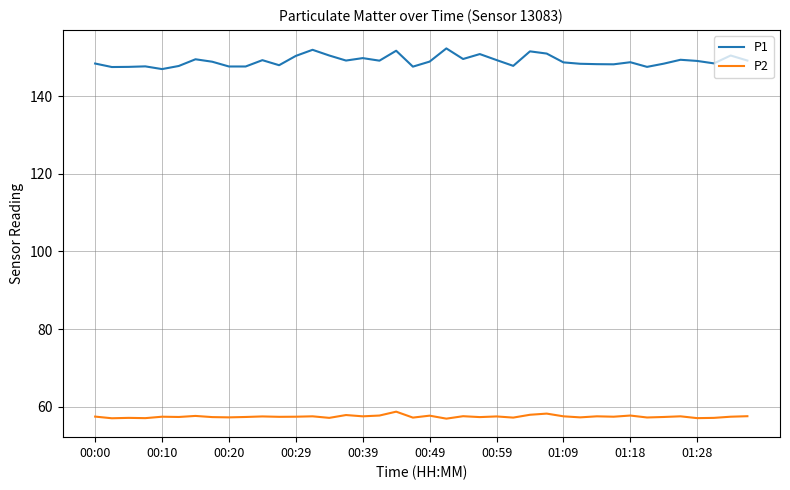

What is the minimum value shown in the chart?

56.9